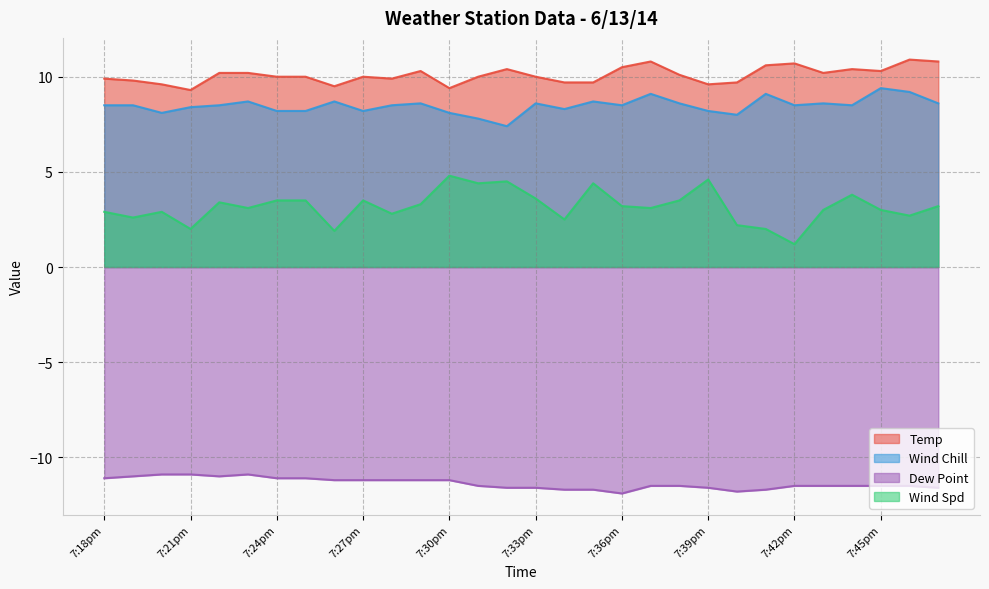

Is it true that Wind Spd equals 2.1 at 7:39pm?

False